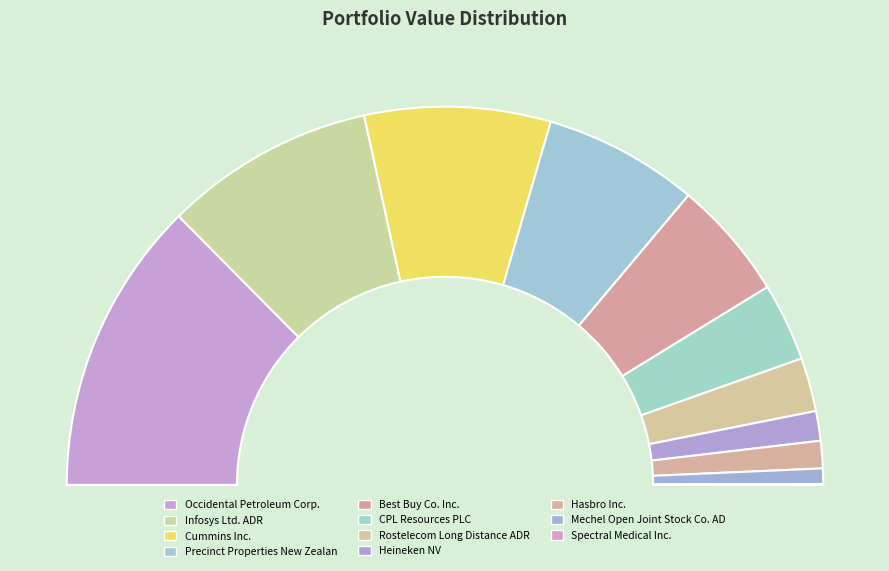

Combined, do Cummins Inc. and Occidental Petroleum Corp. account for over 50%?

No